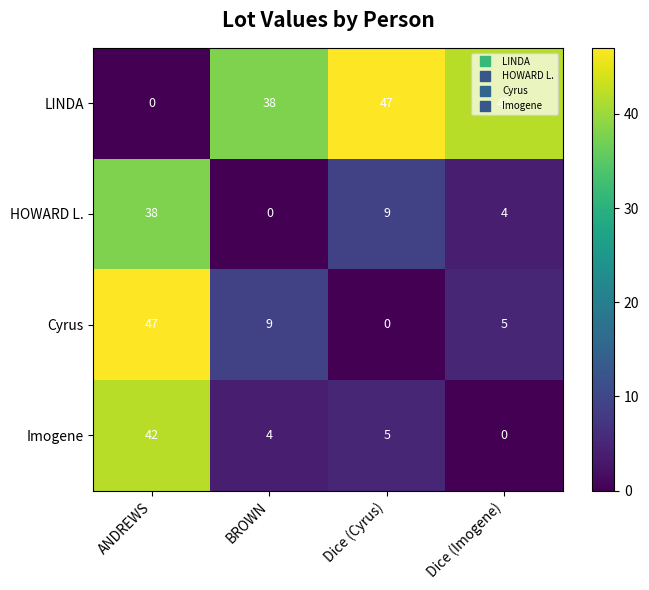

At which category is the sum across all series the highest?

ANDREWS